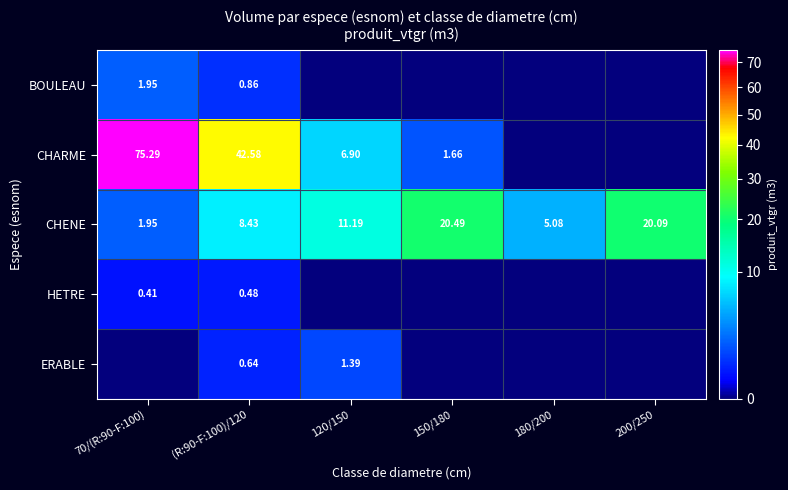

Is the value of CHENE at 70/(R:90-F:100) greater than the value of CHARME at 150/180?

Yes